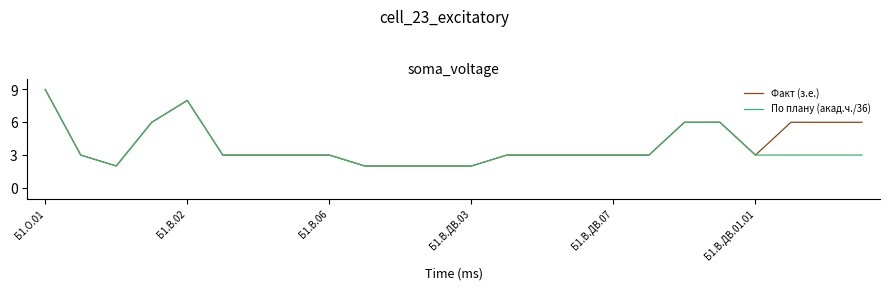

What is the maximum value for Факт (з.е.)?

9